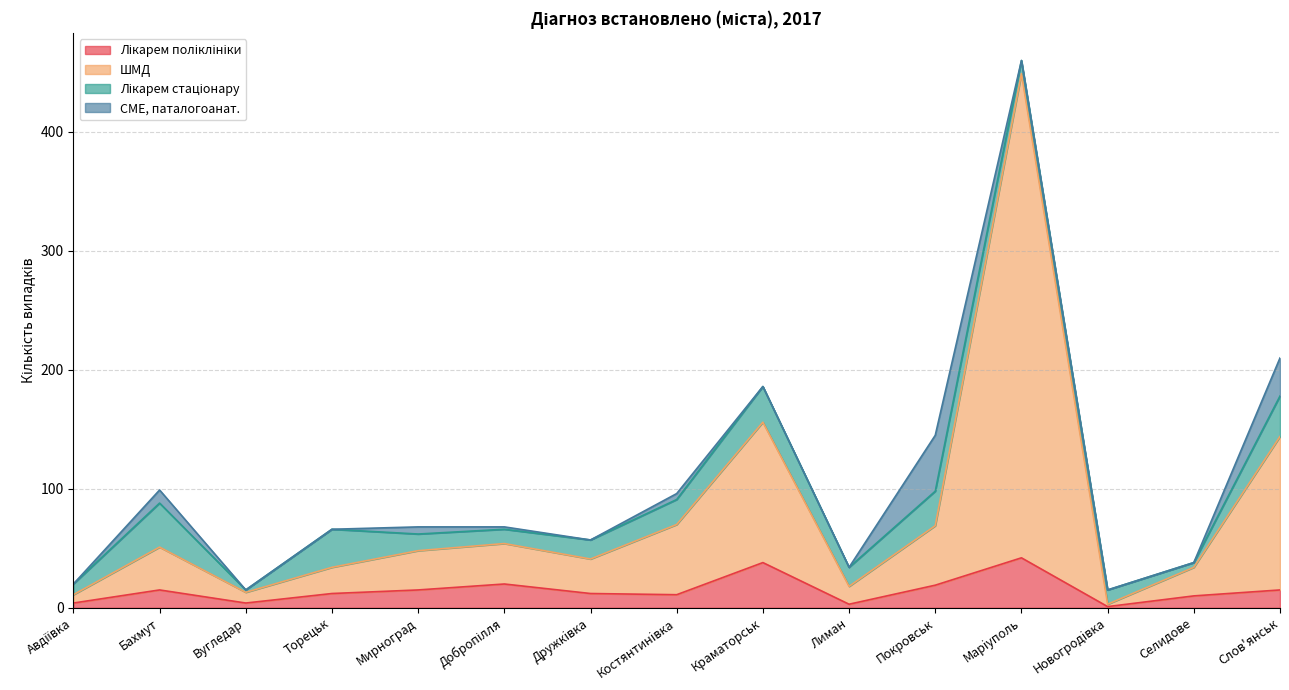

True or false: Лікарем поліклініки and ШМД intersect in this chart.

False